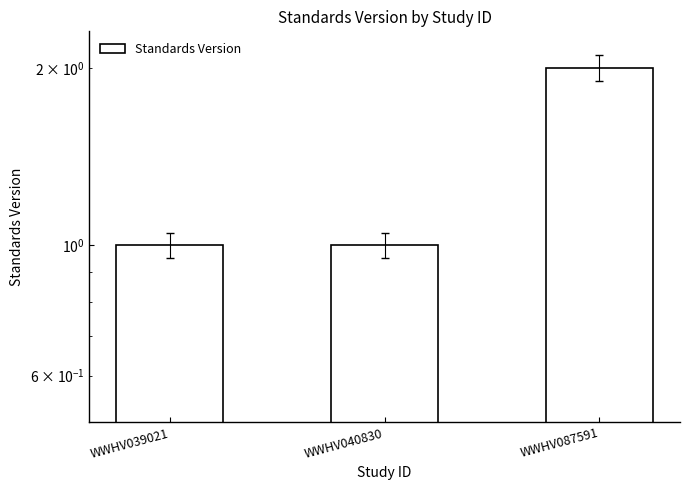

What is the ratio of the value at WWHV087591 to the value at WWHV040830?

2.0